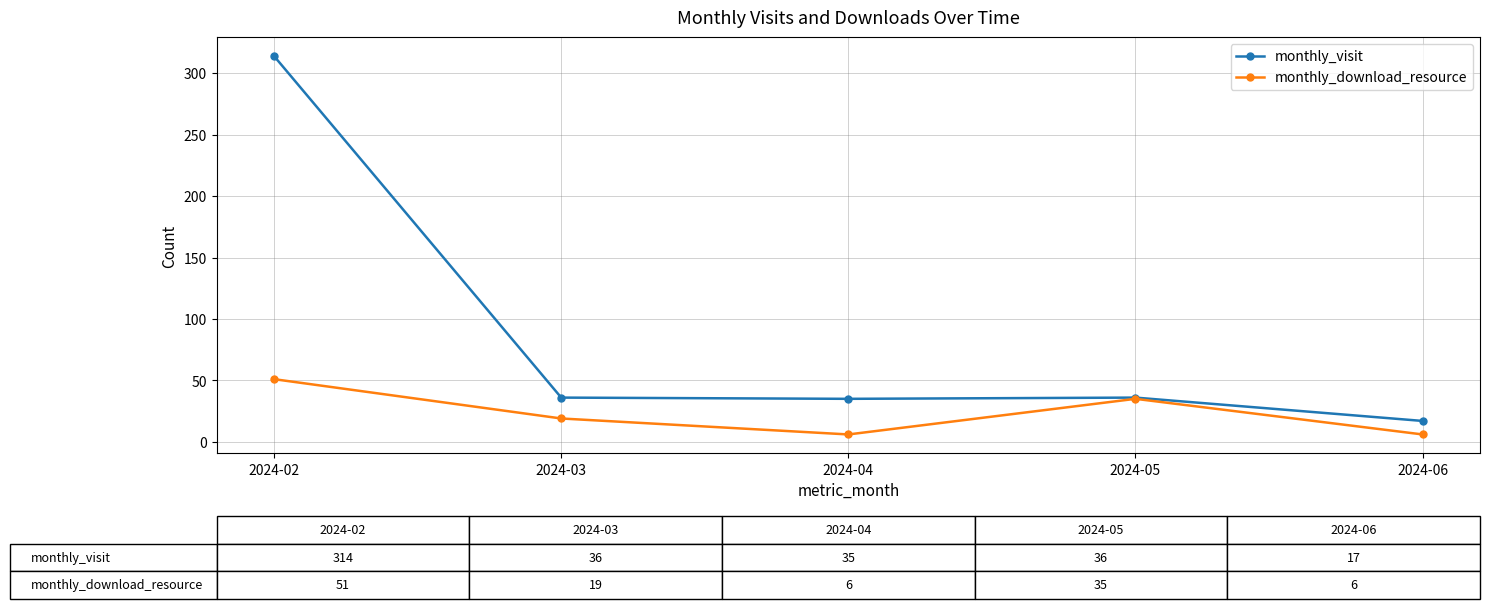

What is the greatest value displayed?

314